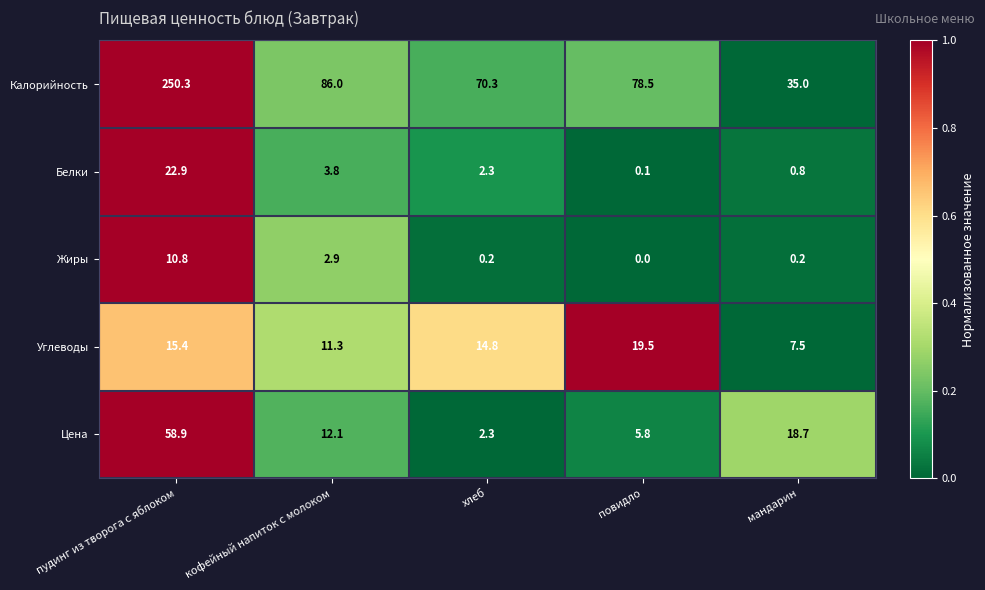

What is the difference between the Жиры values at пудинг из творога с яблоком and повидло?

10.8